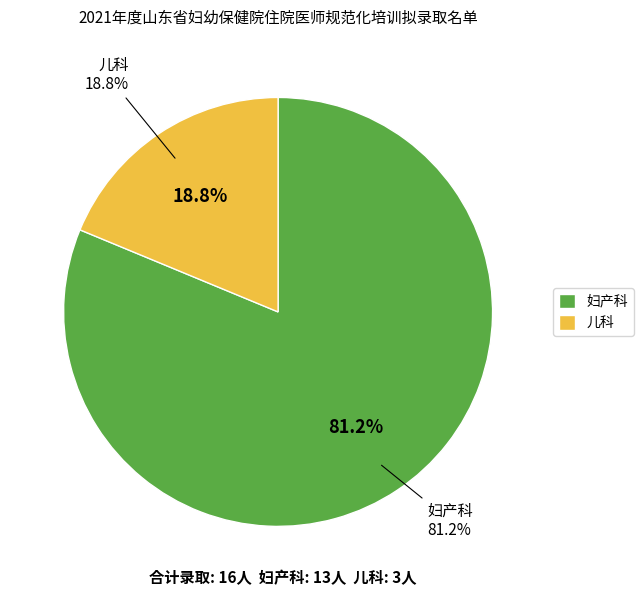

To the nearest percent, what is the difference between the largest and smallest slice percentages?

62%